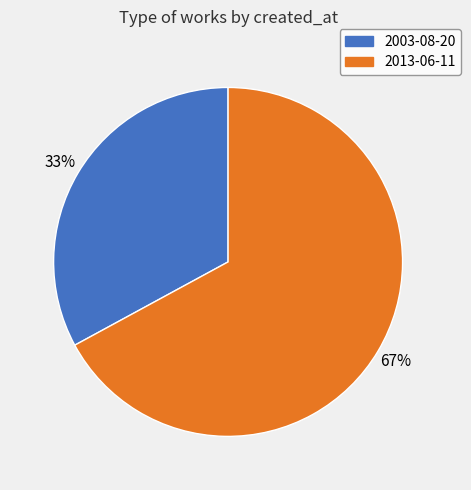

The 2003-08-20 slice represents 39% of the pie. True or false?

False